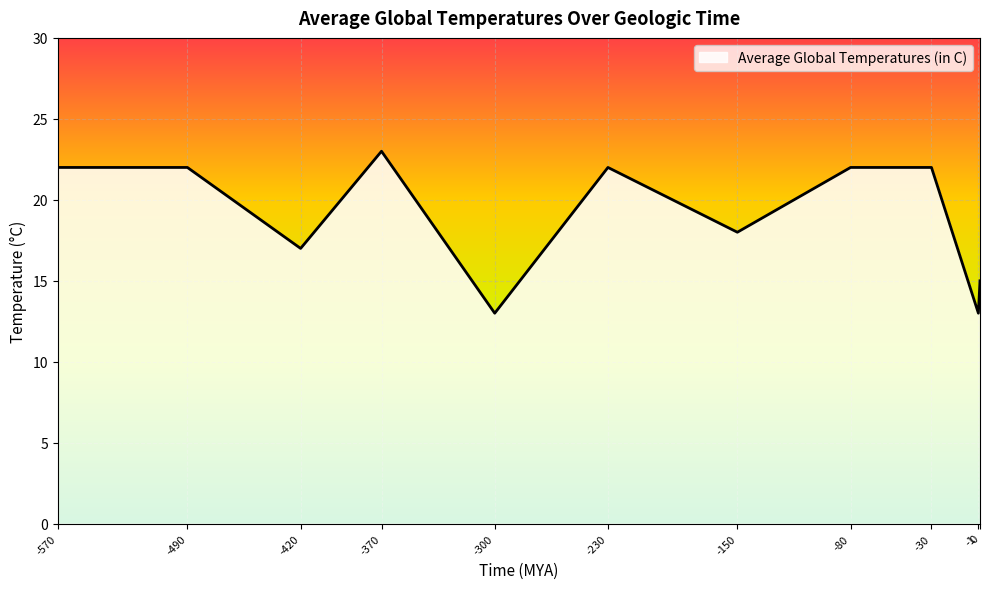

How many lines are shown in the chart?

1